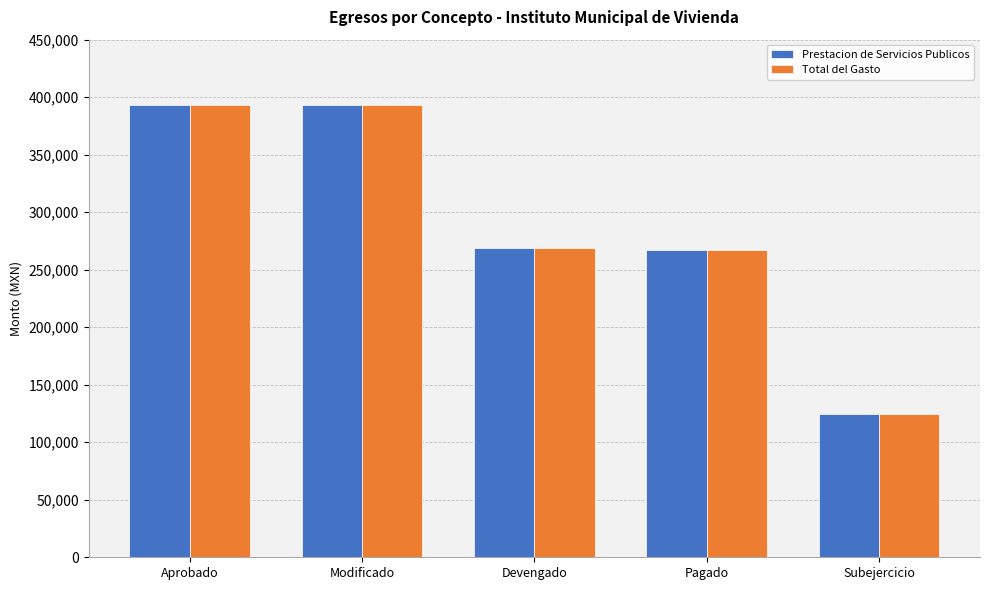

What is the average value of the Total del Gasto series?

289460.5